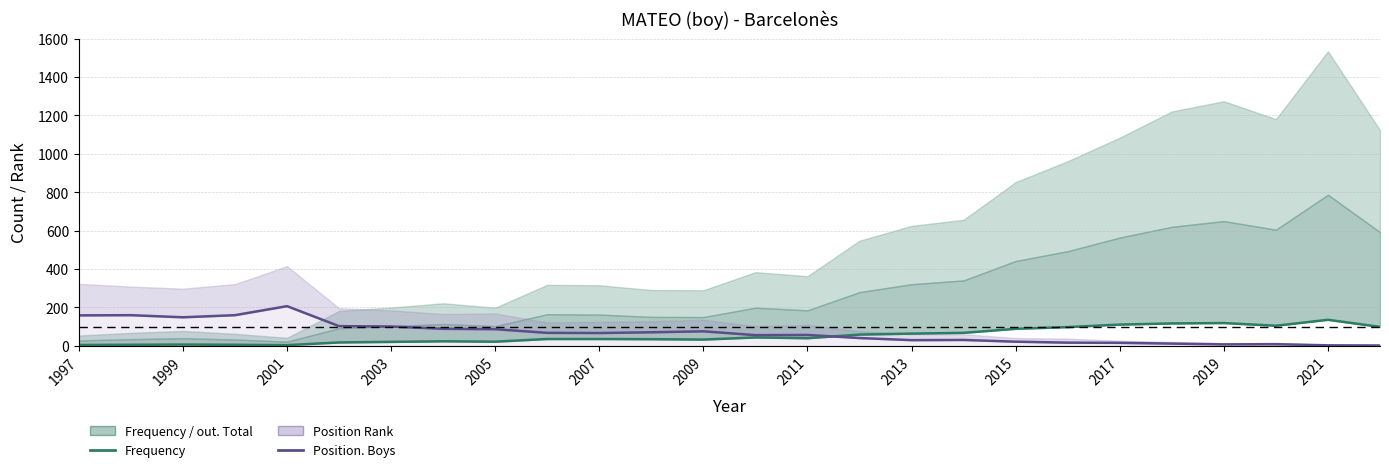

True or false: Frequency has more than 1 interior local peaks.

True